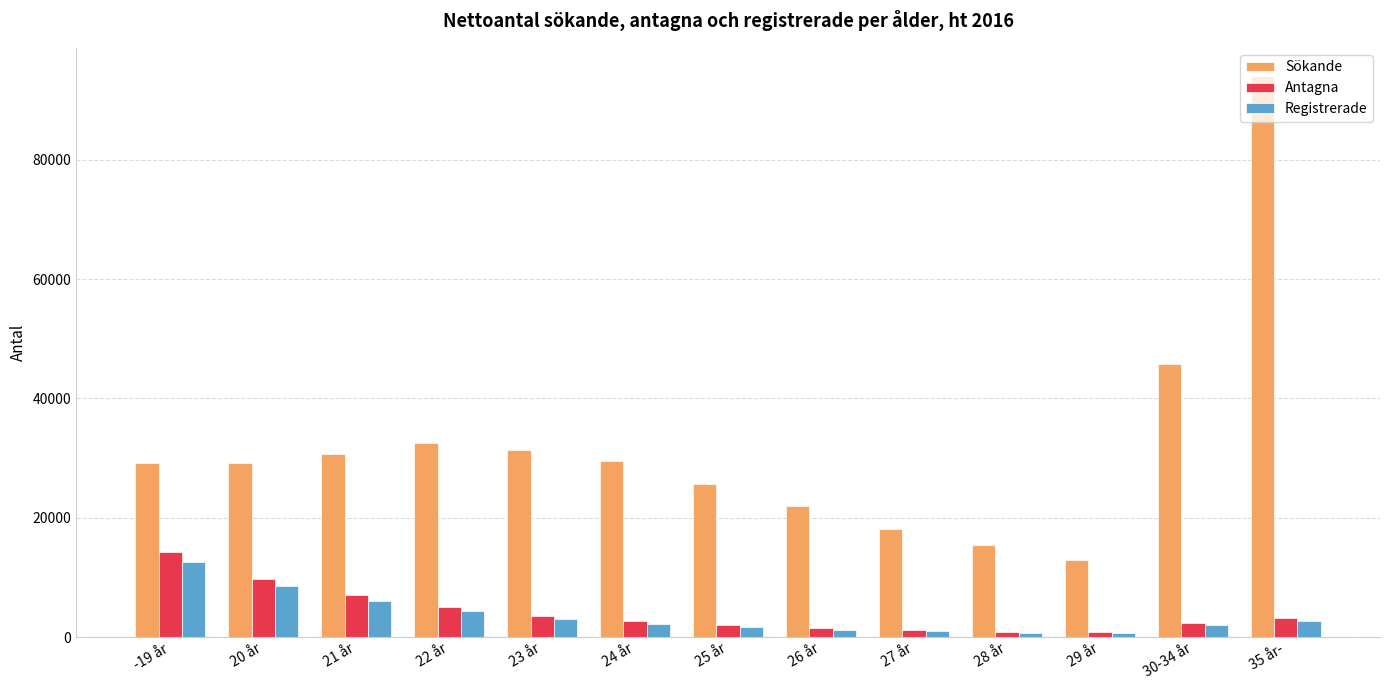

At which category is the sum across all series the highest?

35 år-